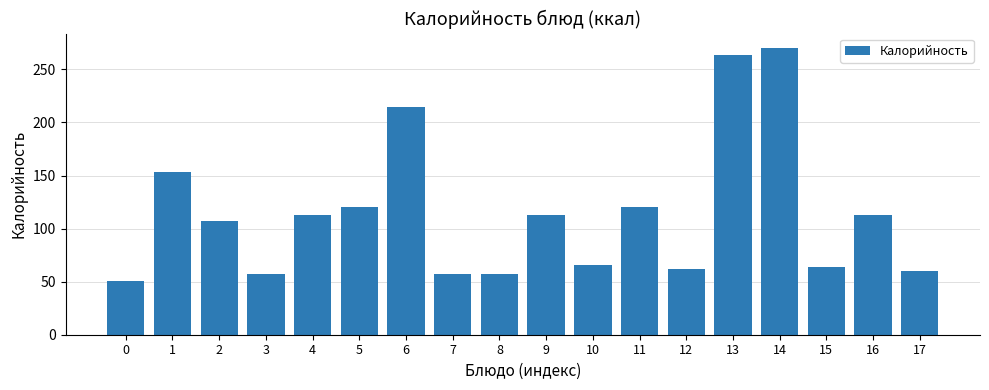

The chart shows a value of 120.0 at 11. True or false?

True